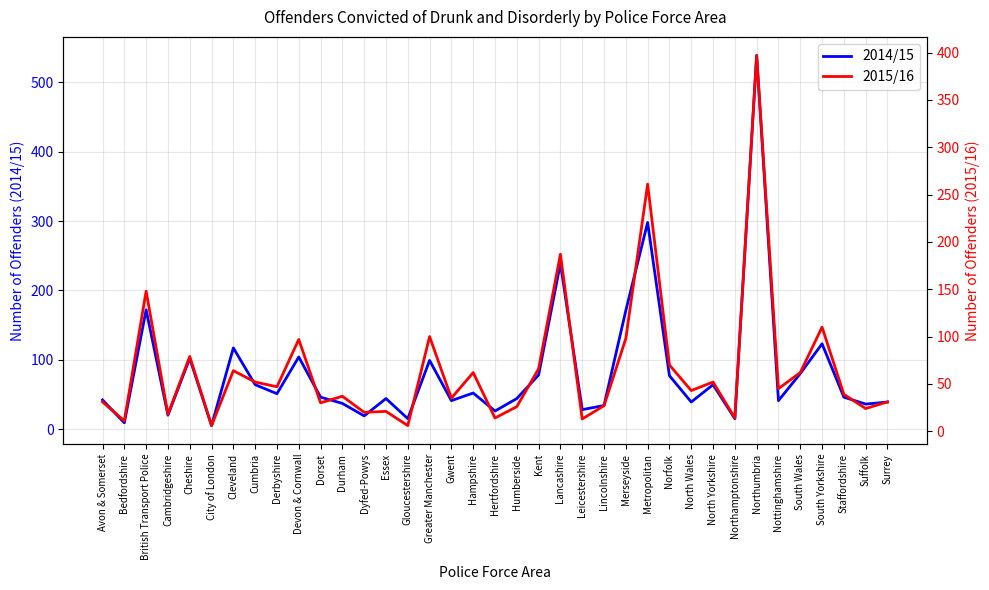

List the series in order of their peak value, lowest first.

2015/16, 2014/15